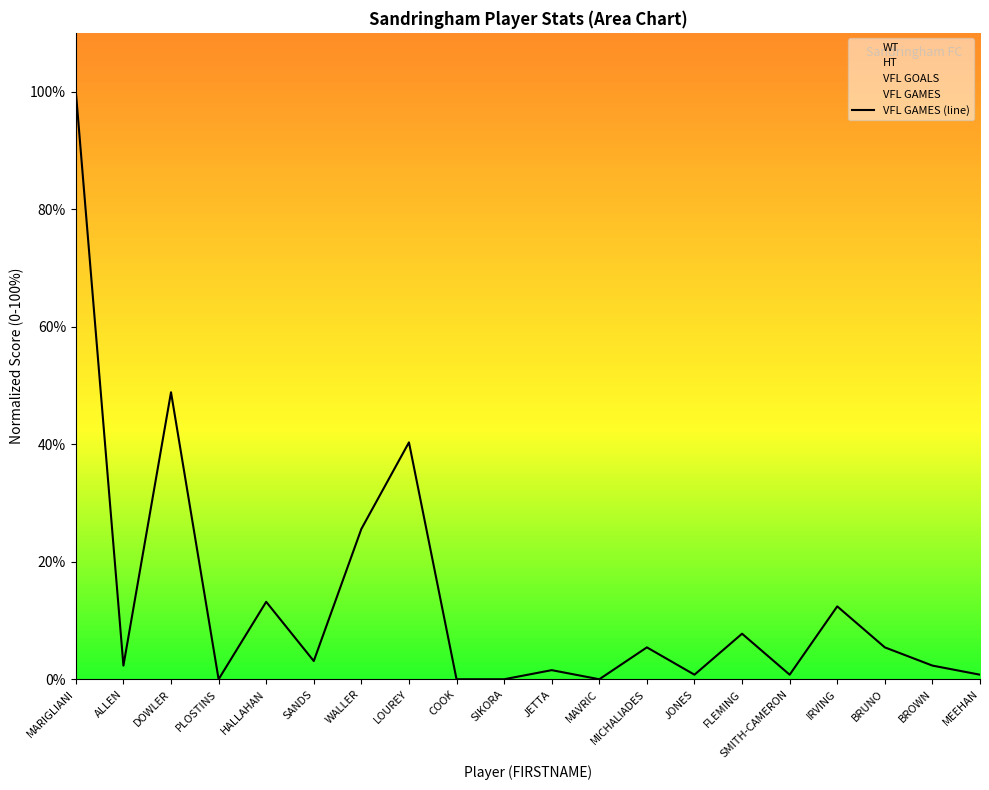

What is the difference between the maximum and minimum values?

100.0